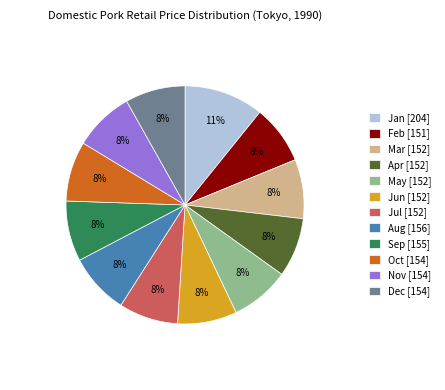

How many segments does this pie chart have?

12